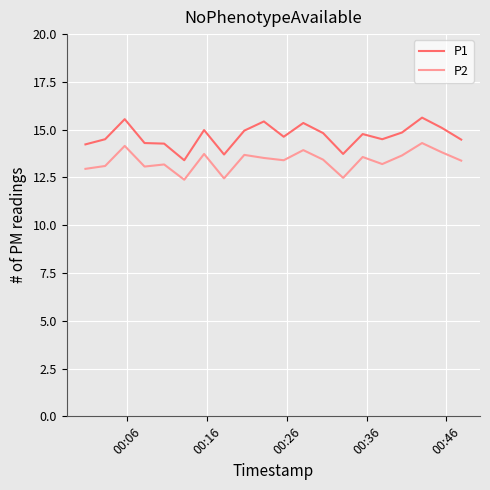

True or false: P2 has more than 1 points higher than both neighbors.

True